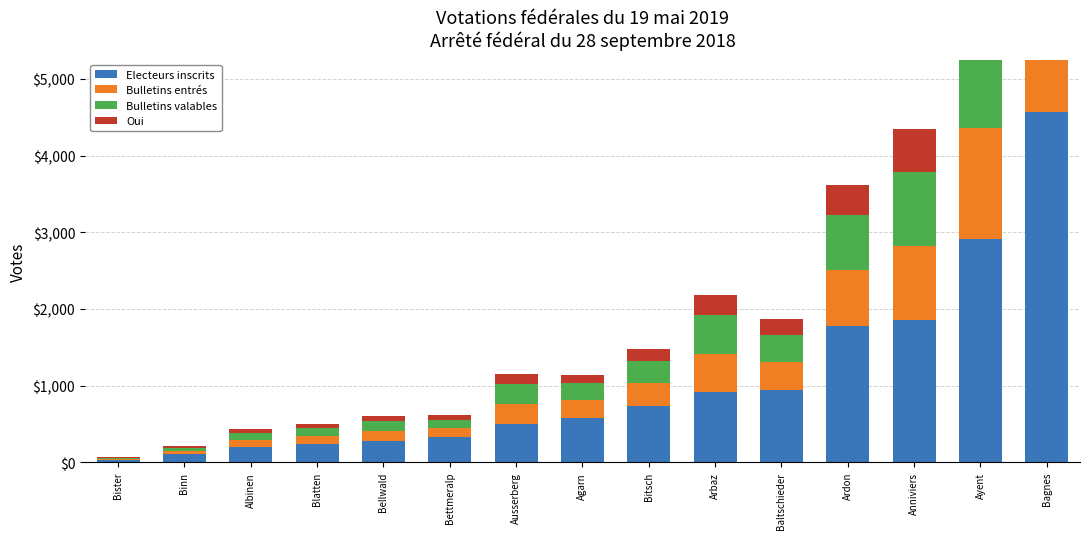

Reading left to right, transcribe all the data shown in this chart.

Electeurs inscrits: Bister=28	Binn=107	Albinen=197	Blatten=233	Bellwald=276	Bettmeralp=330	Ausserberg=498	Agarn=571	Bitsch=734	Arbaz=912	Baltschieder=948	Ardon=1777	Anniviers=1854	Ayent=2907	Bagnes=4565
Bulletins entrés: Bister=14	Binn=42	Albinen=92	Blatten=111	Bellwald=129	Bettmeralp=115	Ausserberg=267	Agarn=238	Bitsch=296	Arbaz=505	Baltschieder=357	Ardon=729	Anniviers=972	Ayent=1456	Bagnes=2080
Bulletins valables: Bister=13	Binn=42	Albinen=90	Blatten=108	Bellwald=128	Bettmeralp=110	Ausserberg=256	Agarn=230	Bitsch=295	Arbaz=499	Baltschieder=355	Ardon=712	Anniviers=959	Ayent=1396	Bagnes=2025
Oui: Bister=9	Binn=23	Albinen=52	Blatten=47	Bellwald=72	Bettmeralp=61	Ausserberg=130	Agarn=105	Bitsch=156	Arbaz=268	Baltschieder=204	Ardon=392	Anniviers=556	Ayent=870	Bagnes=1224